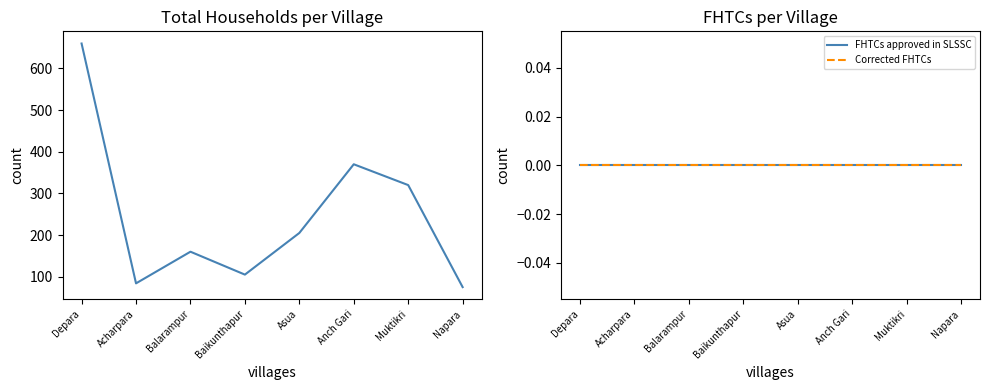

True or false: Corrected FHTCs has more than 2 interior local peaks.

False